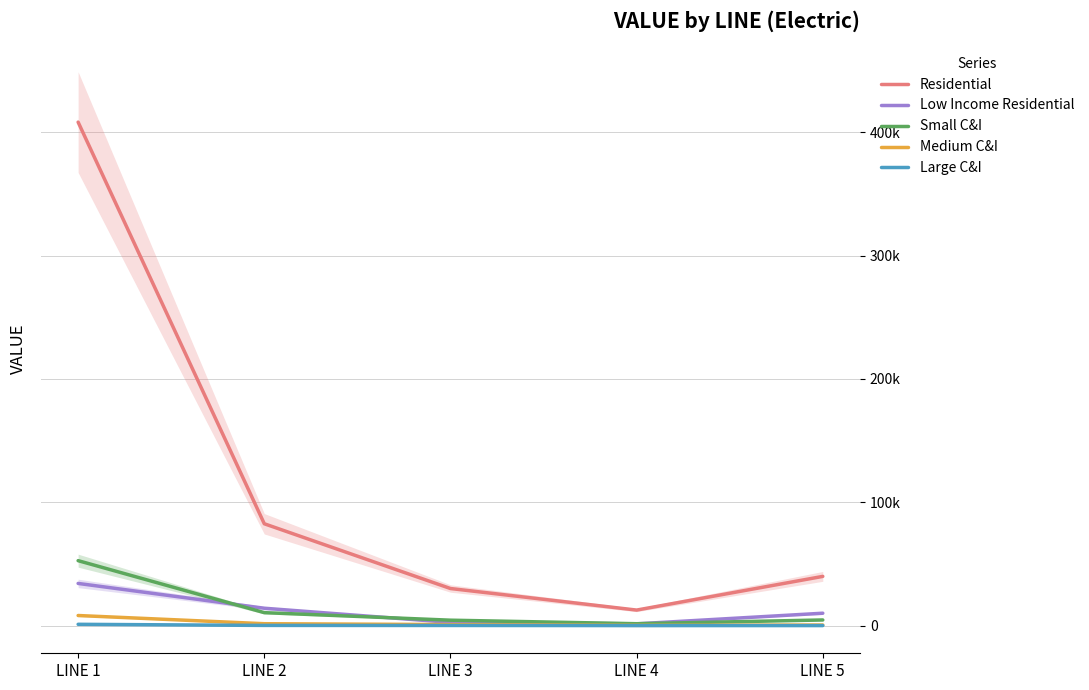

What is the average value of the Residential series?

114657